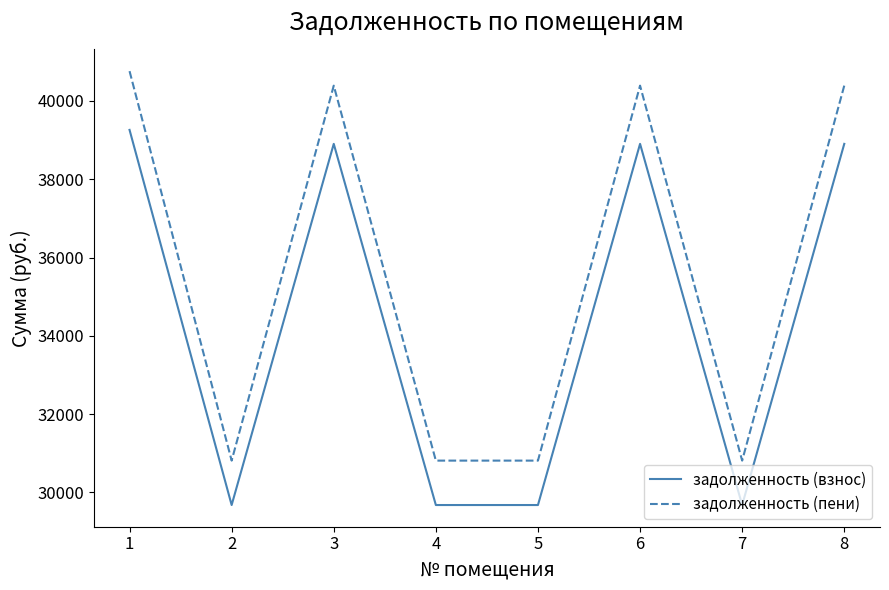

Does the chart display data point markers on the line(s)?

No